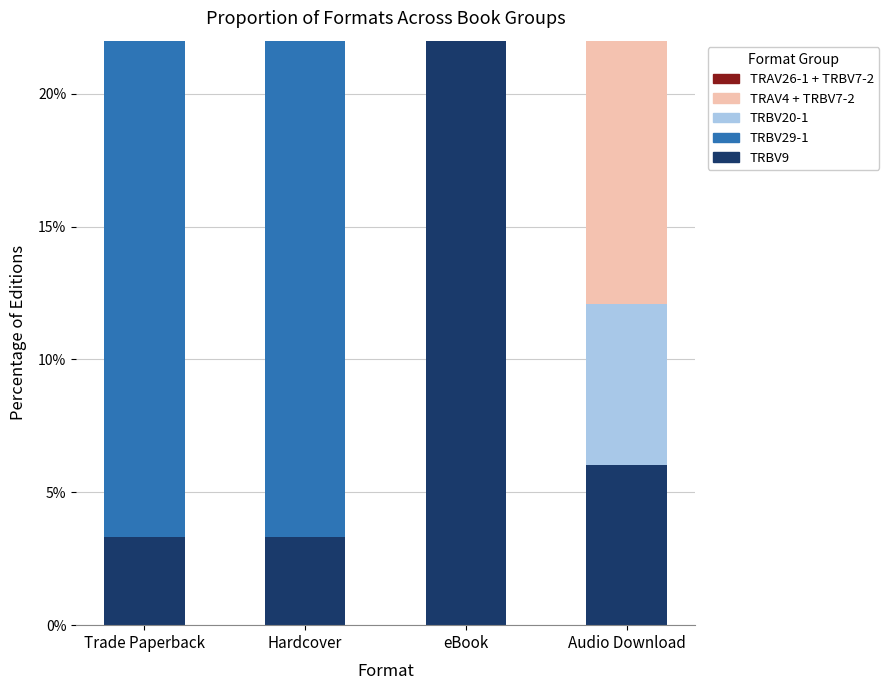

What is the sum of all TRBV29-1 values?

92.4